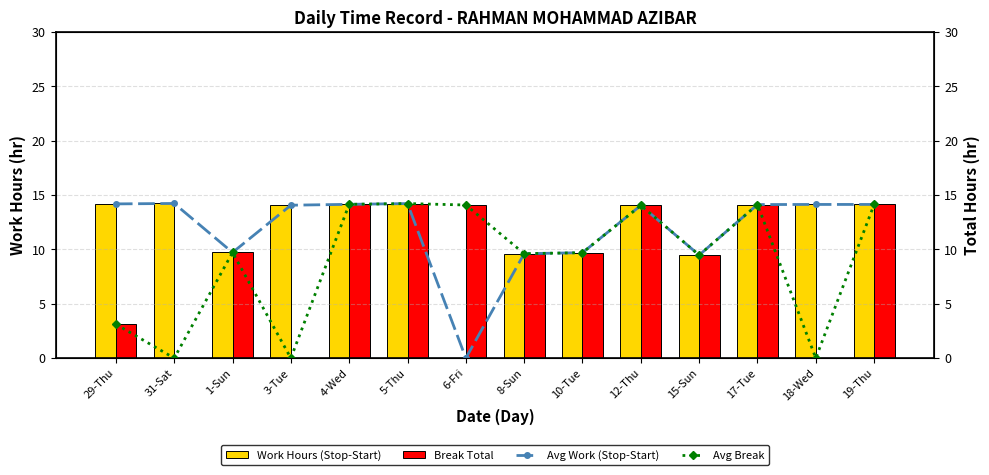

What is the total value across all series at 19-Thu?

56.6